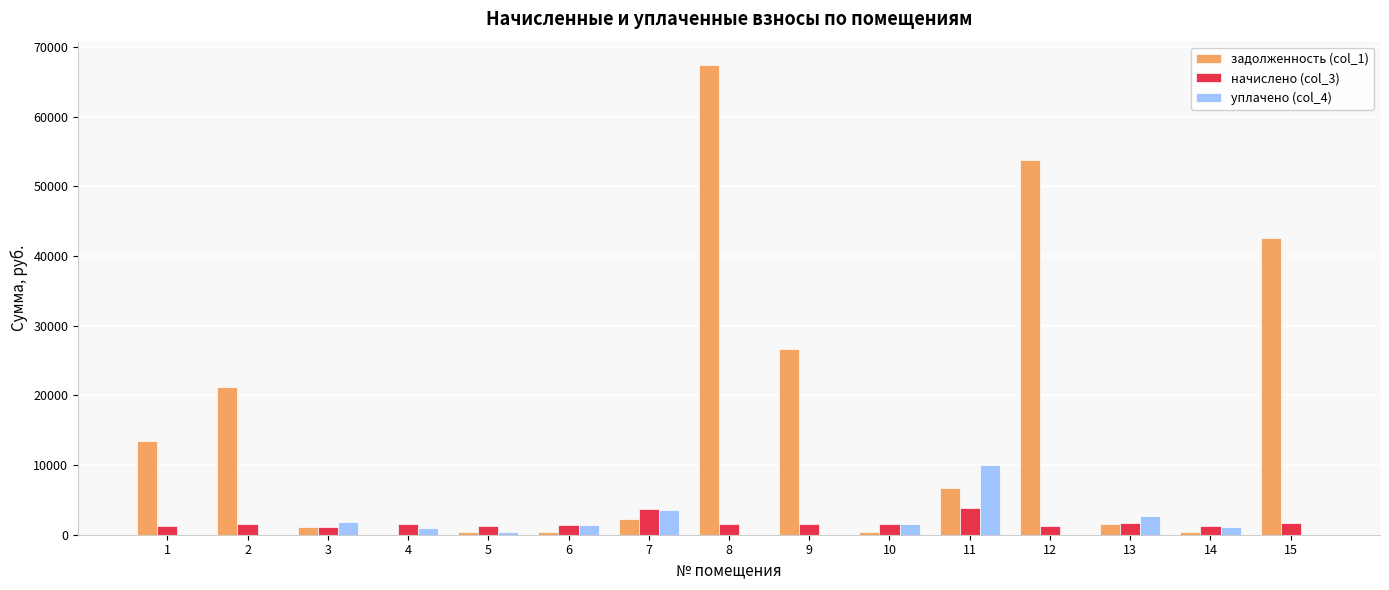

Count the number of data series in this chart.

3